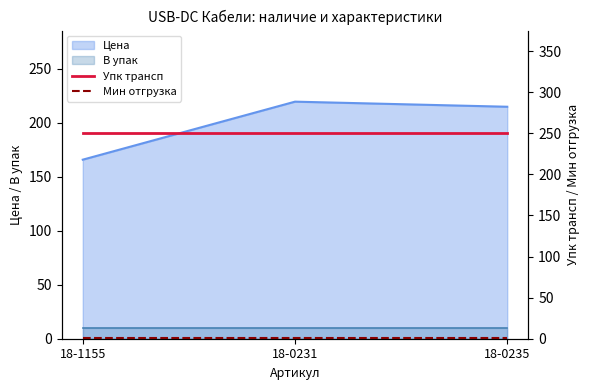

The Цена series shows 219.5 at 18-0231. True or false?

True